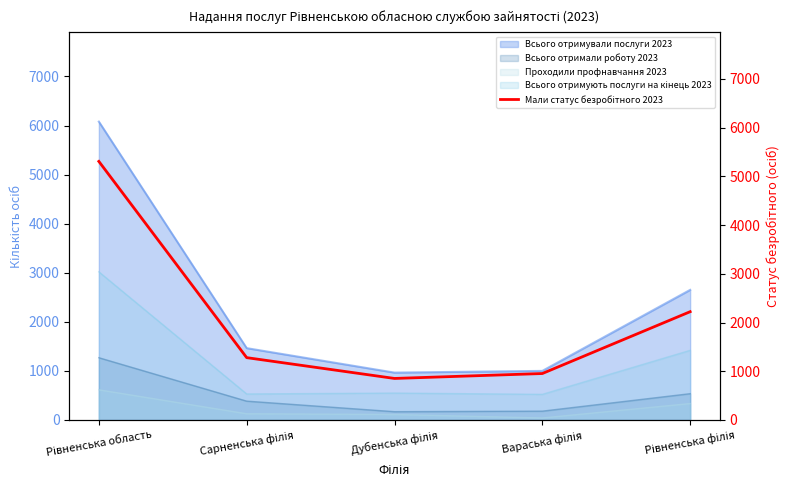

The chart shows a value of 1504 at Дубенська філія. True or false?

False